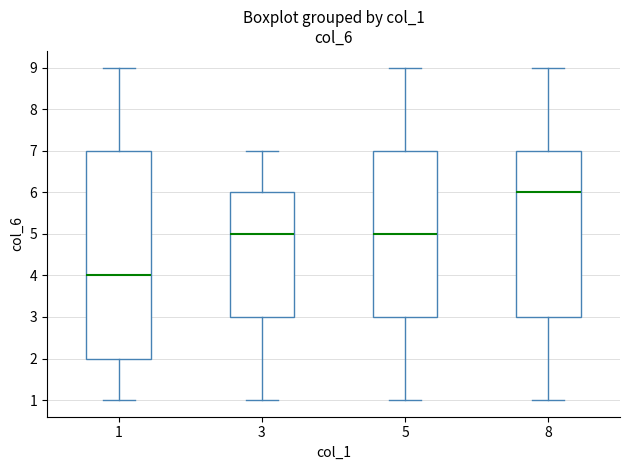

Reading left to right, read every box against the y-axis: the position of its median line, the range the box covers, and the ends of its whiskers. The values are not printed on the chart, so give them approximately, as read against the axis.

1: median 4, box 2 to 7, whiskers 1 to 9
3: median 5, box 3 to 6, whiskers 1 to 7
5: median 5, box 3 to 7, whiskers 1 to 9
8: median 6, box 3 to 7, whiskers 1 to 9